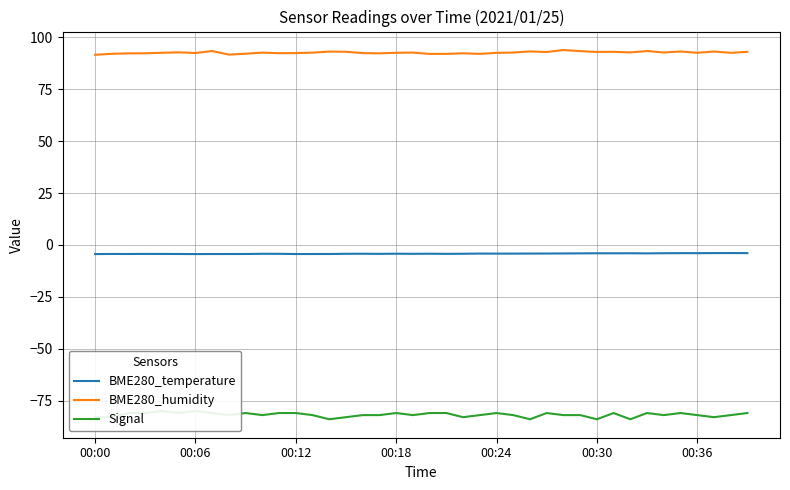

What is the total value across all series at 16?

6.2